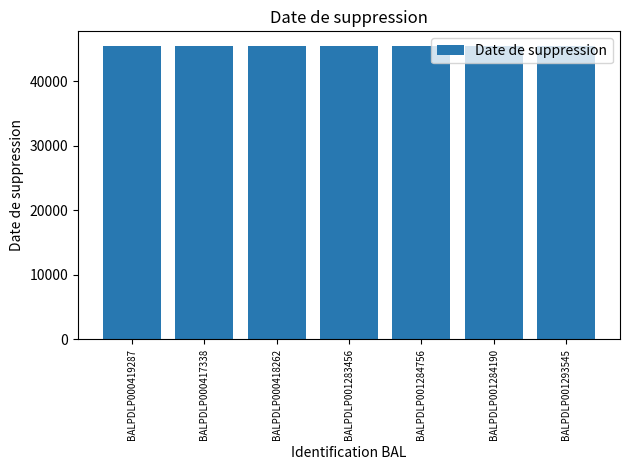

What is the ratio of the value at BALPDLP000417338 to the value at BALPDLP001284756?

1.0